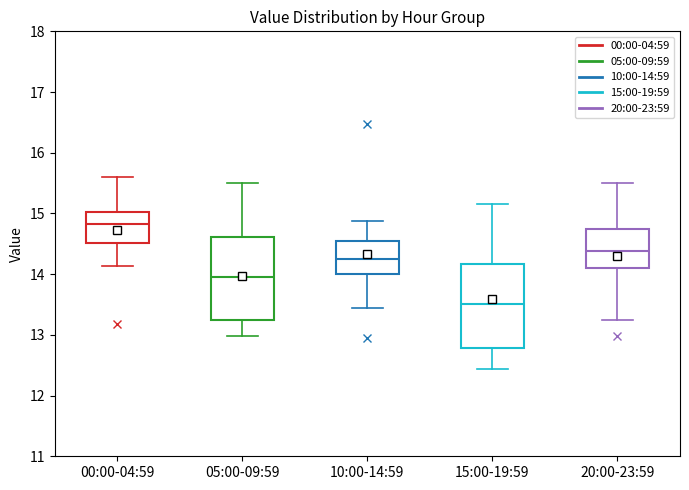

Reading left to right, read every box against the y-axis: the position of its median line, the range the box covers, and the ends of its whiskers. The values are not printed on the chart, so give them approximately, as read against the axis.

00:00-04:59: median 14.8, box 14.5 to 15.0, whiskers 14.1 to 15.6
05:00-09:59: median 14.0, box 13.3 to 14.6, whiskers 13.0 to 15.5
10:00-14:59: median 14.3, box 14.0 to 14.5, whiskers 13.5 to 14.9
15:00-19:59: median 13.5, box 12.8 to 14.2, whiskers 12.4 to 15.2
20:00-23:59: median 14.4, box 14.1 to 14.7, whiskers 13.3 to 15.5